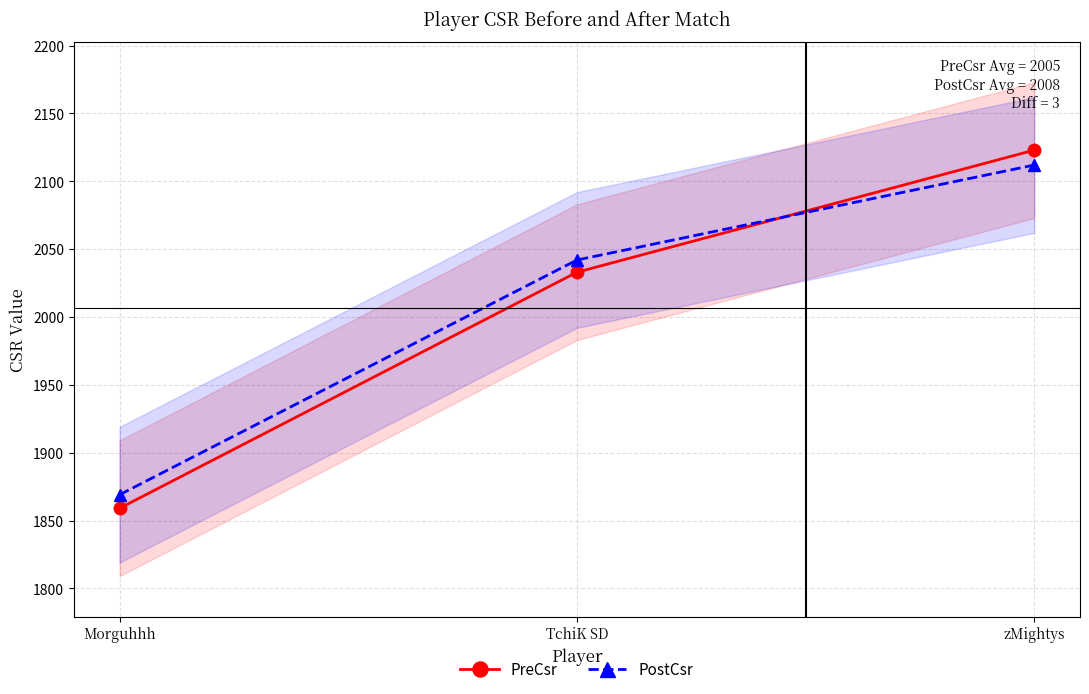

Reading left to right, list all the values displayed in this chart.

PreCsr: 1859	2033	2123
PostCsr: 1869	2042	2112